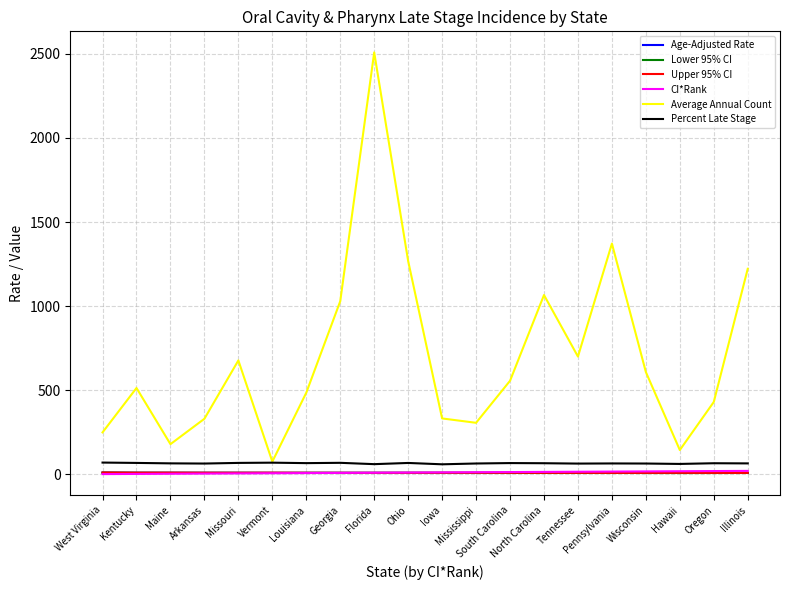

Which series has the widest spread of values?

Average Annual Count